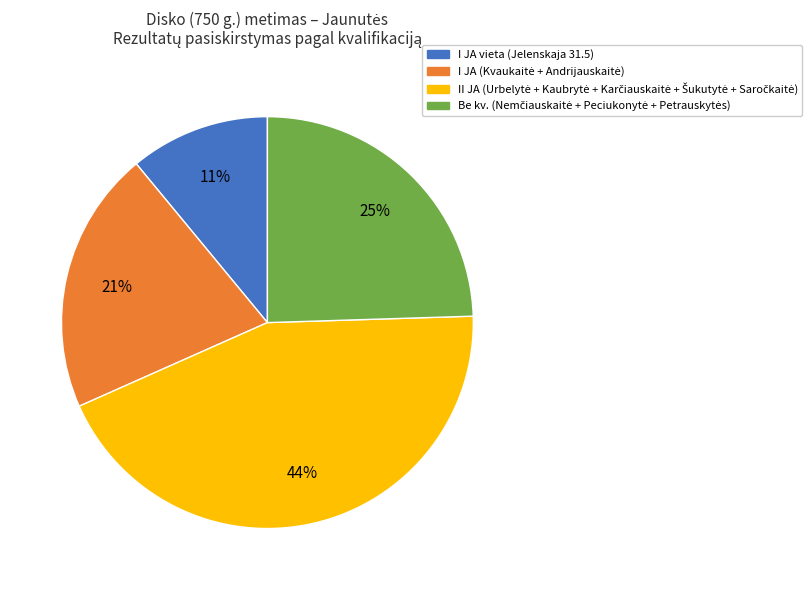

To the nearest percent, what is the difference between the largest and smallest slice percentages?

33%